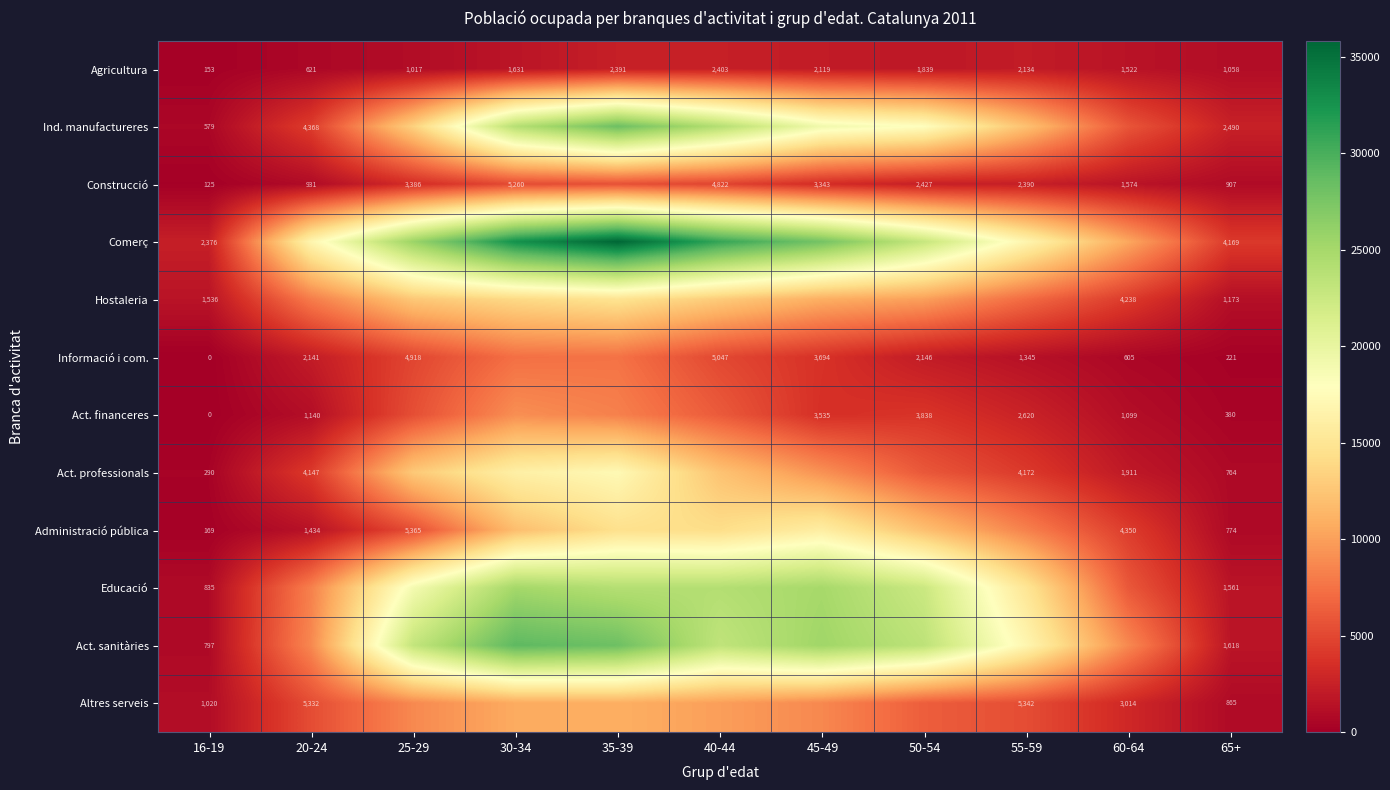

True or false: Agricultura has a value of 2119 at 45-49.

True